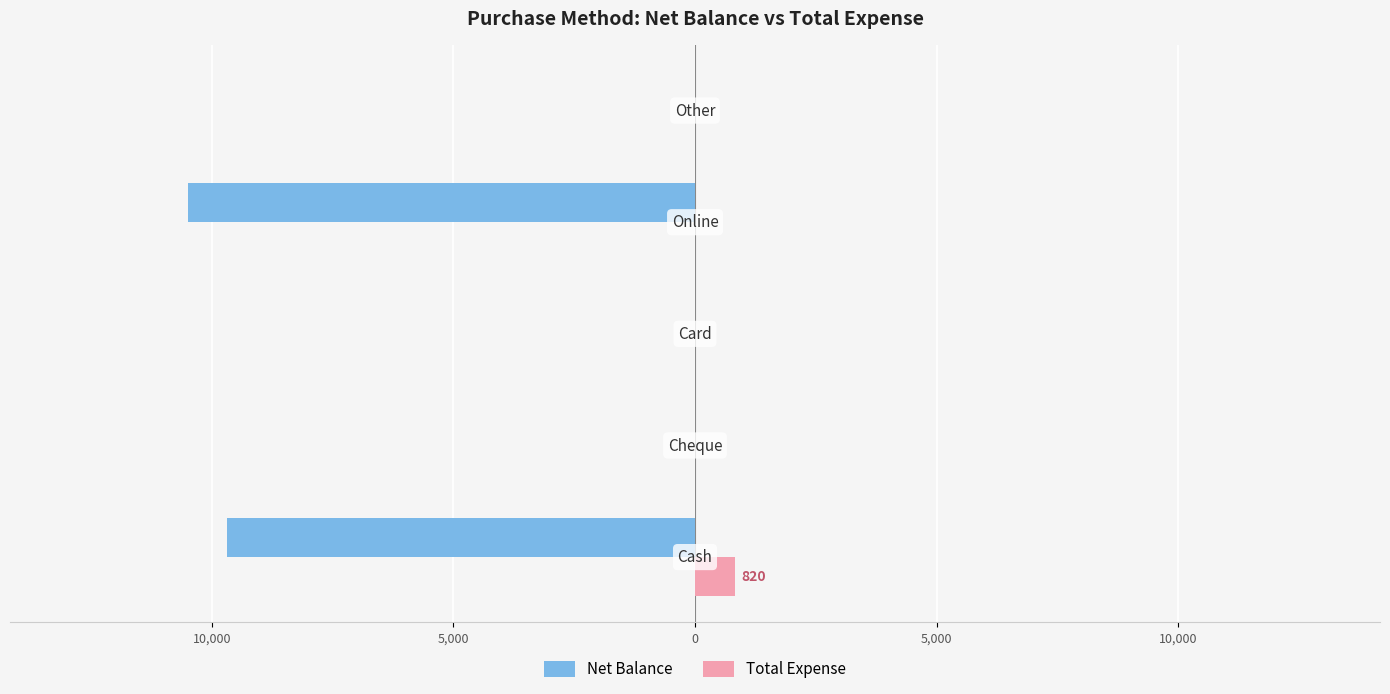

Reading left to right, extract all data points from this chart.

Net Balance: -9680	0	0	-10500	0
Total Expense: 820	0	0	0	0